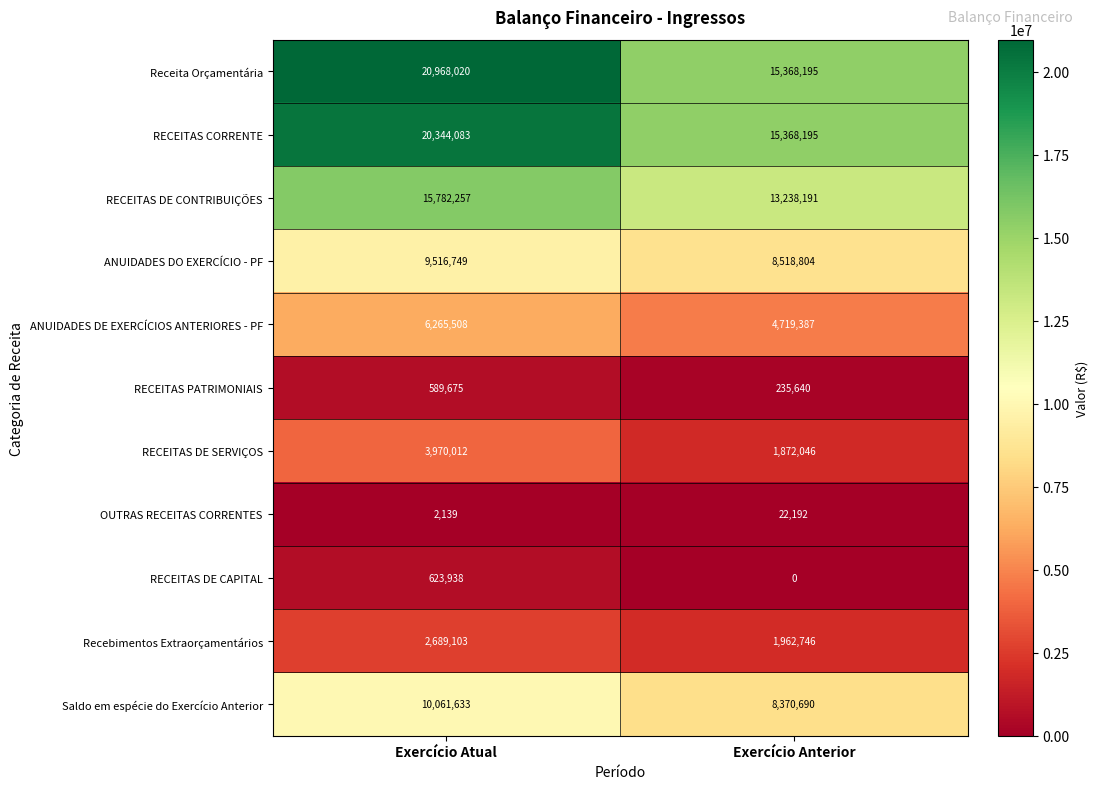

Is it true that RECEITAS CORRENTE equals 15368195 at Exercício Anterior?

True